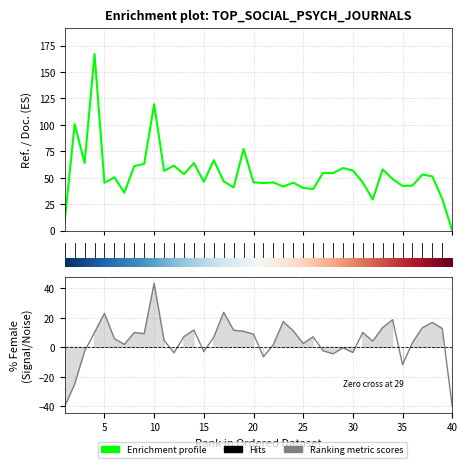

What is the greatest value displayed?

167.0